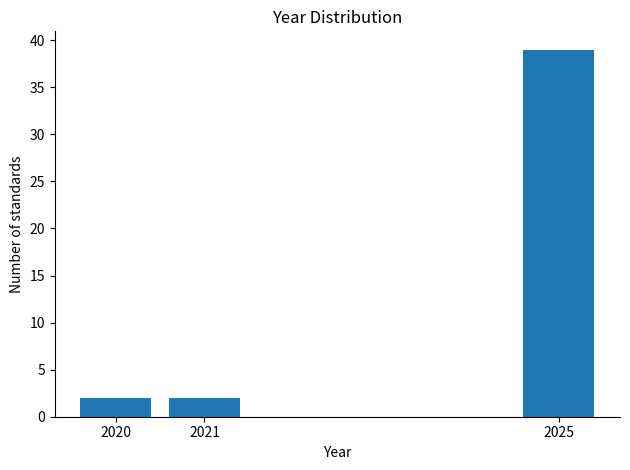

Reading left to right, what are all the values shown in this chart?

2	2	39